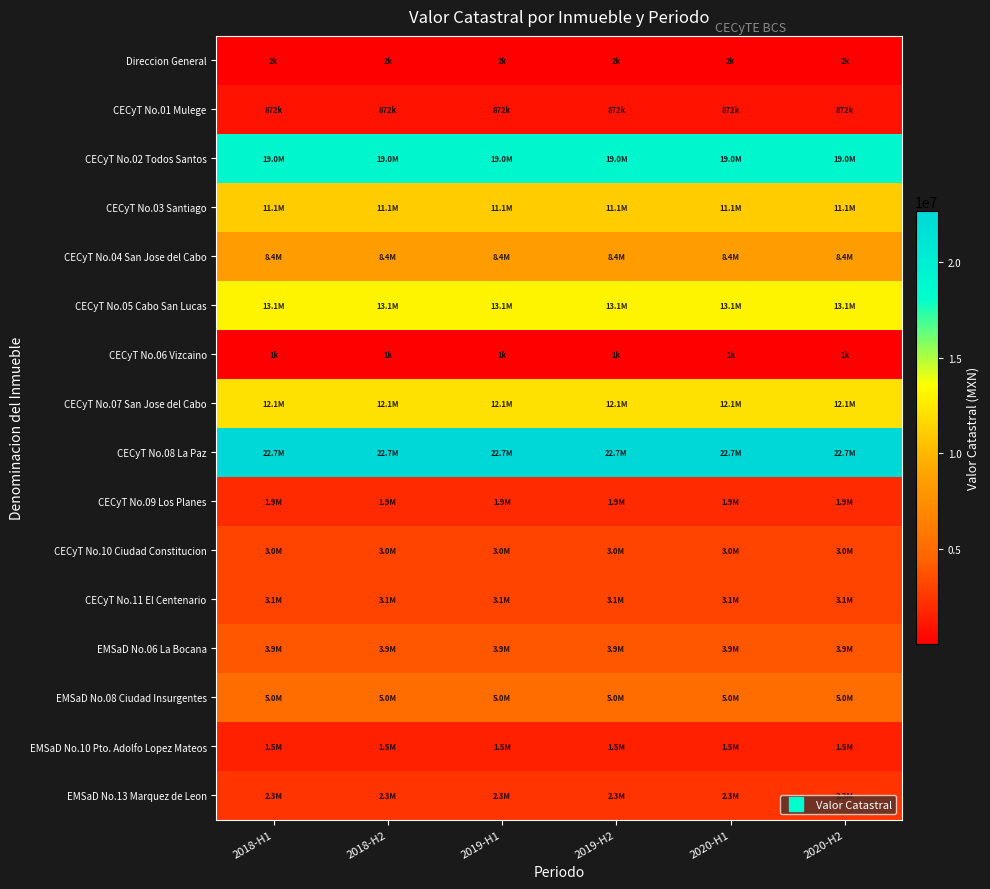

At which category is the sum across all series the highest?

2018-H1